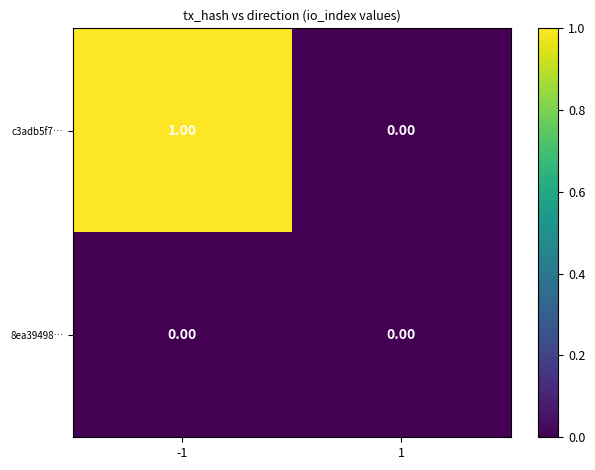

At which category is the sum across all series the highest?

-1